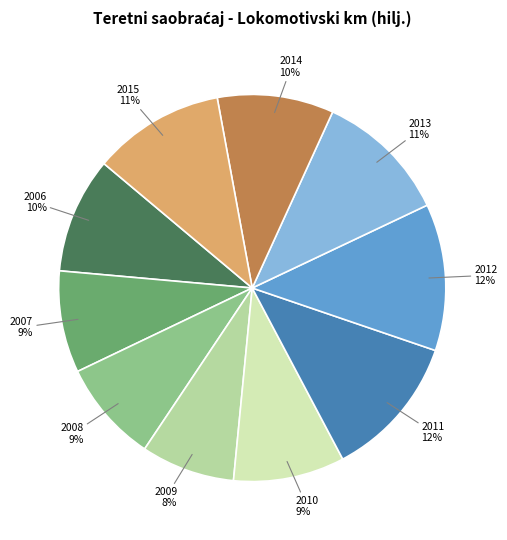

To the nearest percent, what is the average slice percentage?

10%